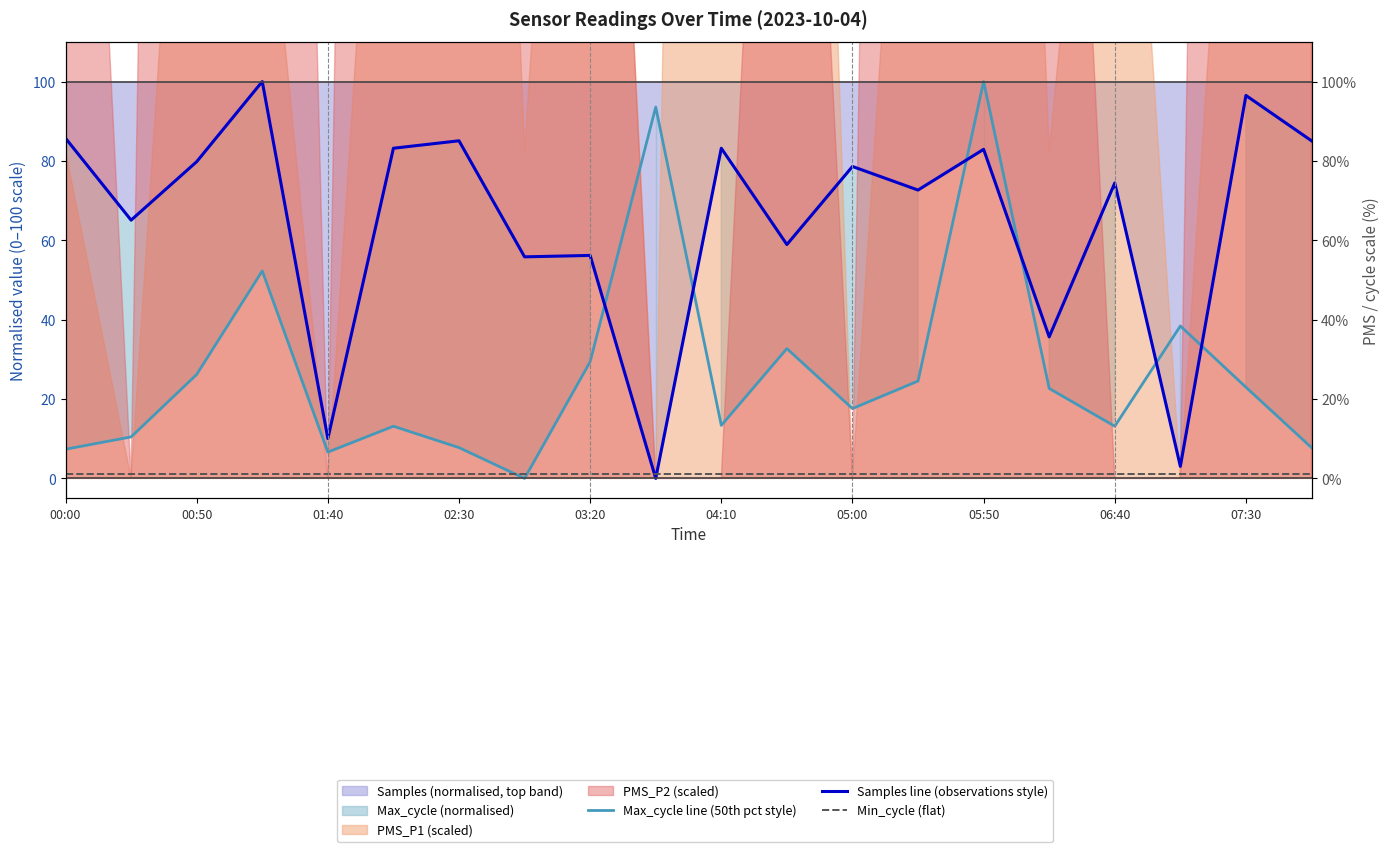

Reading right to left, what are all the values shown in this chart?

Max_cycle line (50th pct style): 7.8	23.0	38.4	13.1	22.7	100.0	24.5	17.6	32.7	13.4	93.6	29.4	0.0	7.8	13.1	6.6	52.3	26.2	10.5	7.3
Samples line (observations style): 85.1	96.5	3.0	74.4	35.7	82.9	72.7	78.6	58.9	83.2	0.0	56.2	55.8	85.1	83.2	10.0	100.0	79.8	65.1	85.7
Min_cycle (flat): 1.0	1.0	1.0	1.0	1.0	1.0	1.0	1.0	1.0	1.0	1.0	1.0	1.0	1.0	1.0	1.0	1.0	1.0	1.0	1.0